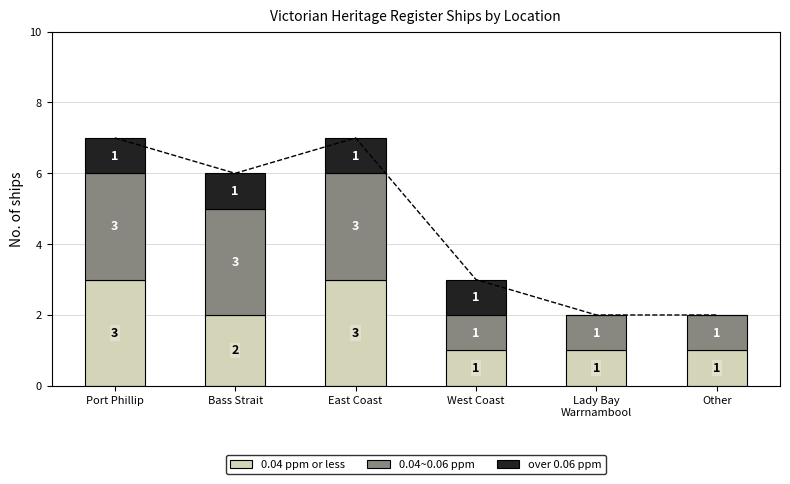

At Other, list the series in order from largest to smallest.

0.04 ppm or less, 0.04~0.06 ppm, over 0.06 ppm